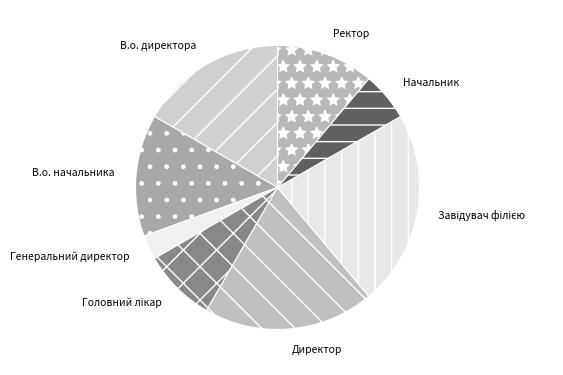

Is the sum of Начальник and Директор greater than half?

No